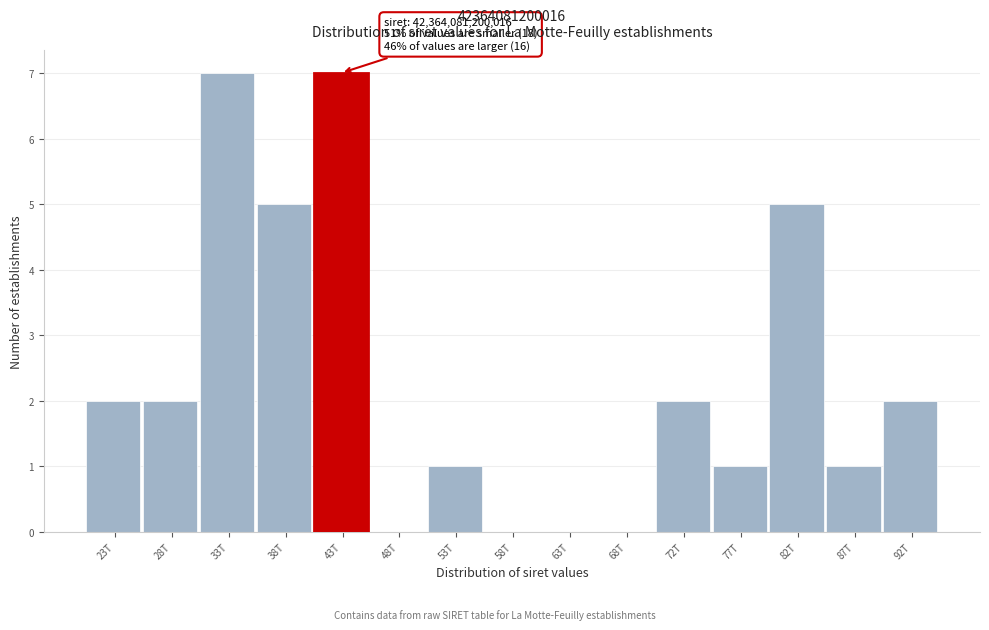

Reading right to left, extract all data points from this chart.

92T=2	87T=1	82T=5	77T=1	72T=2	68T=0	63T=0	58T=0	53T=1	48T=0	43T=7	38T=5	33T=7	28T=2	23T=2